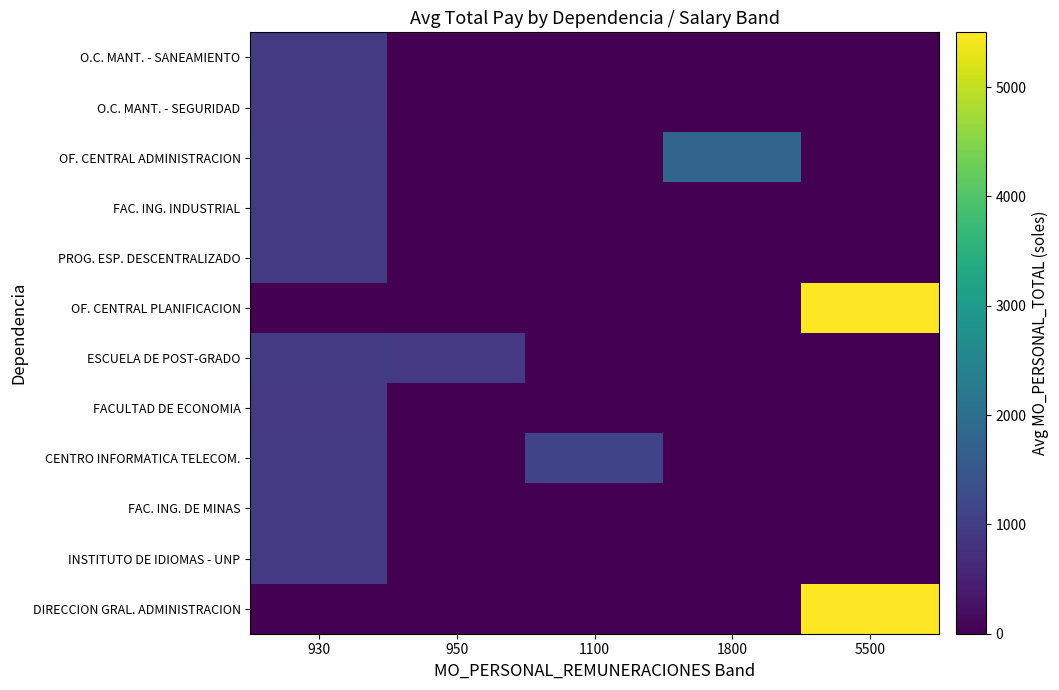

Which category has the lowest value across all series?

950